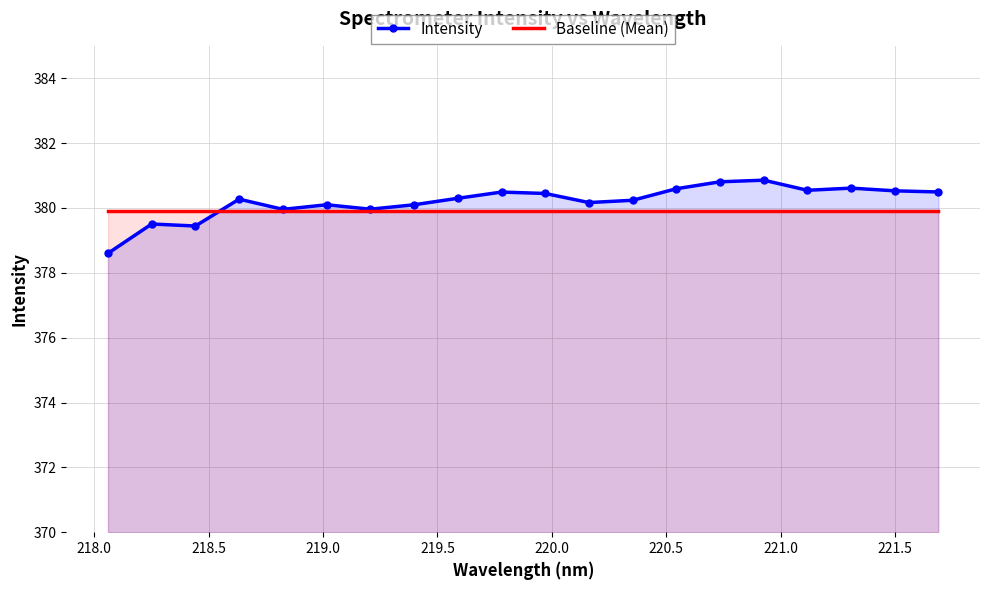

Reading left to right, transcribe all the data shown in this chart.

Intensity: 378.6	379.5	379.4	380.3	380.0	380.1	380.0	380.1	380.3	380.5	380.4	380.2	380.2	380.6	380.8	380.9	380.5	380.6	380.5	380.5
Baseline (Mean): 379.9	379.9	379.9	379.9	379.9	379.9	379.9	379.9	379.9	379.9	379.9	379.9	379.9	379.9	379.9	379.9	379.9	379.9	379.9	379.9